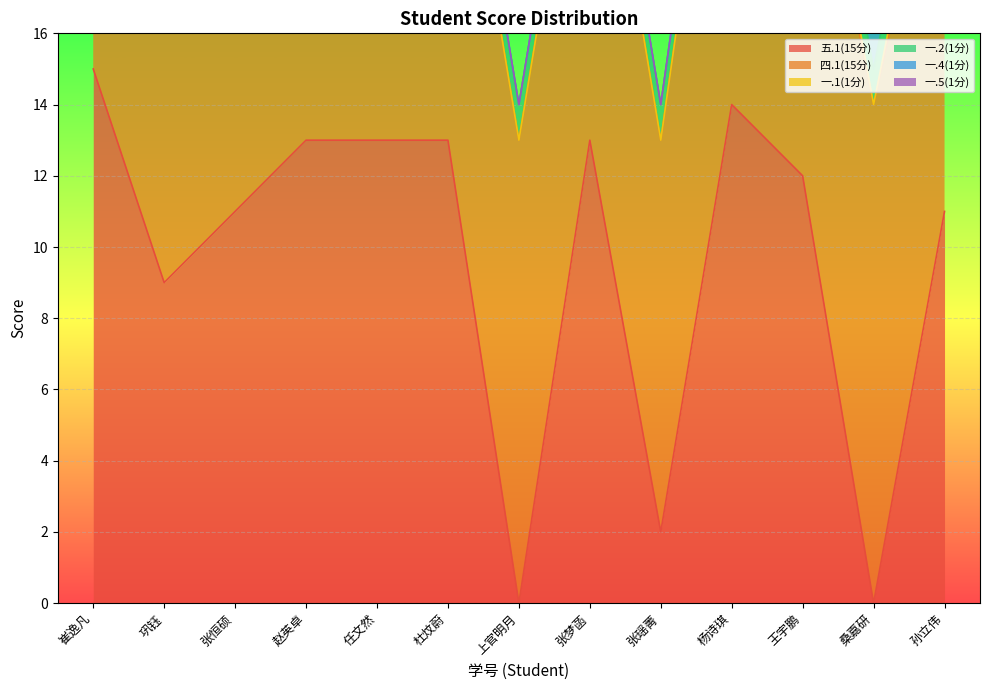

Which category has the lowest value in the 一.2(1分) series?

崔逸凡